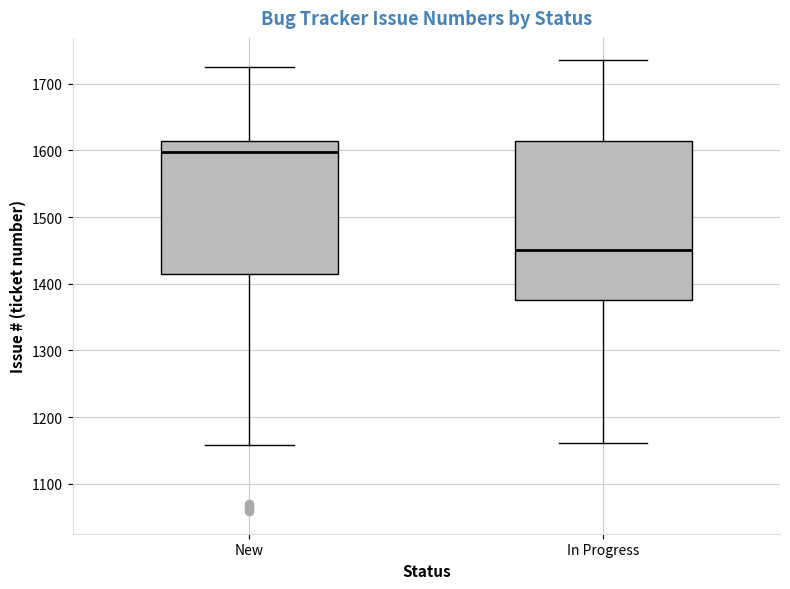

Which box is the tallest, from its lower edge to its upper edge?

In Progress